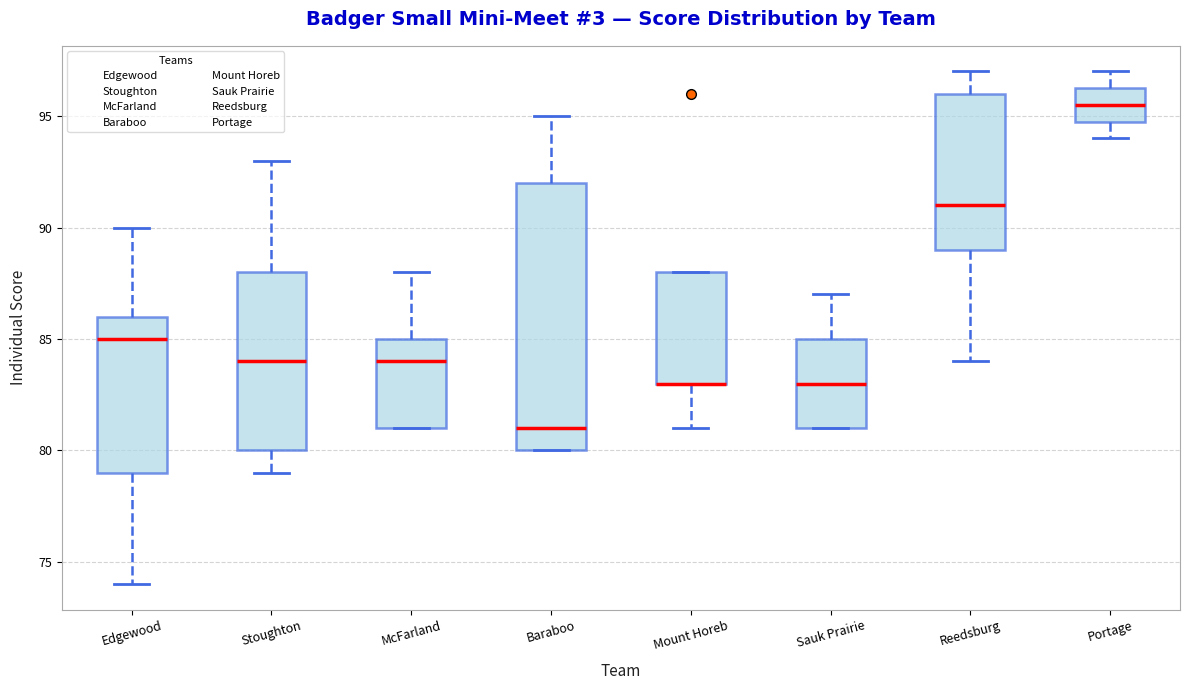

Reading left to right, transcribe this box plot: for each box, give where its median line is, the range the box spans, and where its two whiskers end, as read against the y-axis. The values are not printed on the chart, so give them approximately, as read against the axis.

Edgewood: median 85.0, box 79.0 to 86.0, whiskers 74.0 to 90.0
Stoughton: median 84.0, box 80.0 to 88.0, whiskers 79.0 to 93.0
McFarland: median 84.0, box 81.0 to 85.0, whiskers 81.0 to 88.0
Baraboo: median 81.0, box 80.0 to 92.0, whiskers 80.0 to 95.0
Mount Horeb: median 83.0 (drawn on the box's lower edge), box 83.0 to 88.0, whiskers 81.0 to 88.0
Sauk Prairie: median 83.0, box 81.0 to 85.0, whiskers 81.0 to 87.0
Reedsburg: median 91.0, box 89.0 to 96.0, whiskers 84.0 to 97.0
Portage: median 95.5, box 95.0 to 96.5, whiskers 94.0 to 97.0